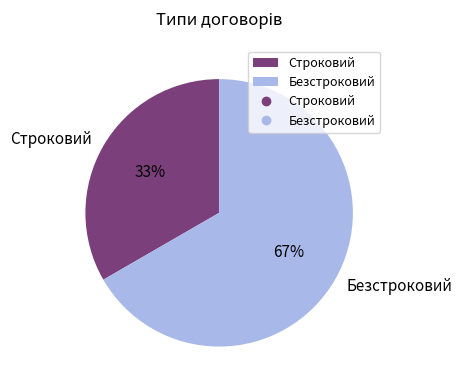

To the nearest percent, what portion does Строковий represent?

33%